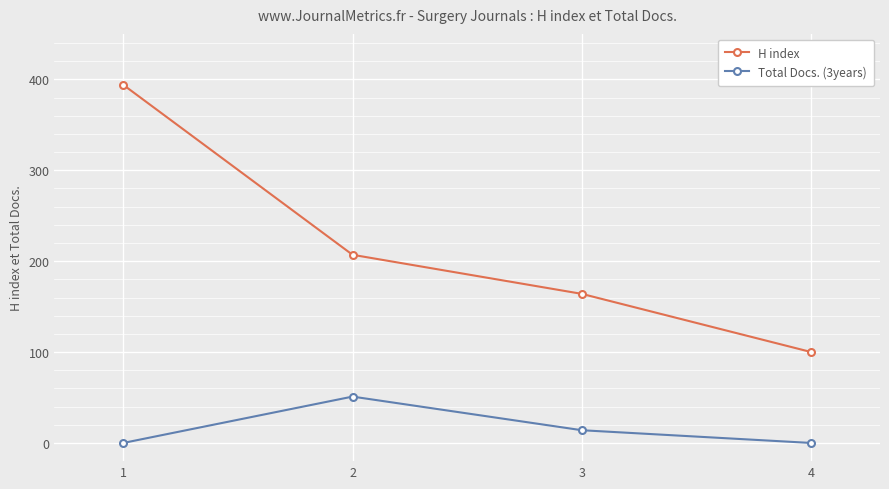

What is the spread (max minus min) of values at 4?

100